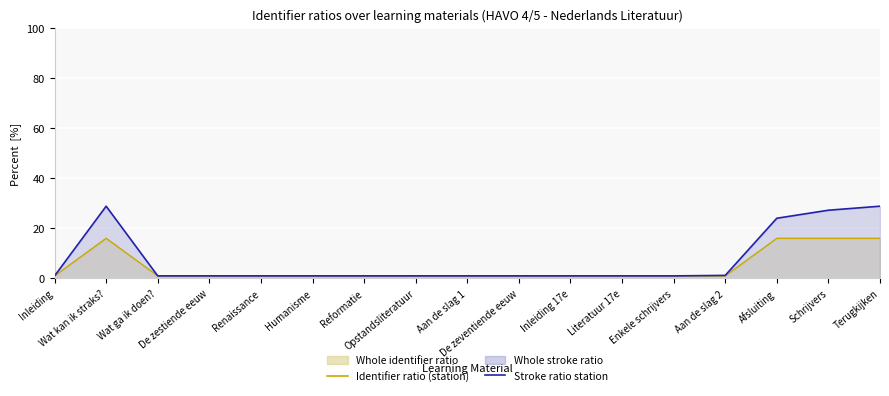

What is the sum of all Stroke ratio station values?

122.0